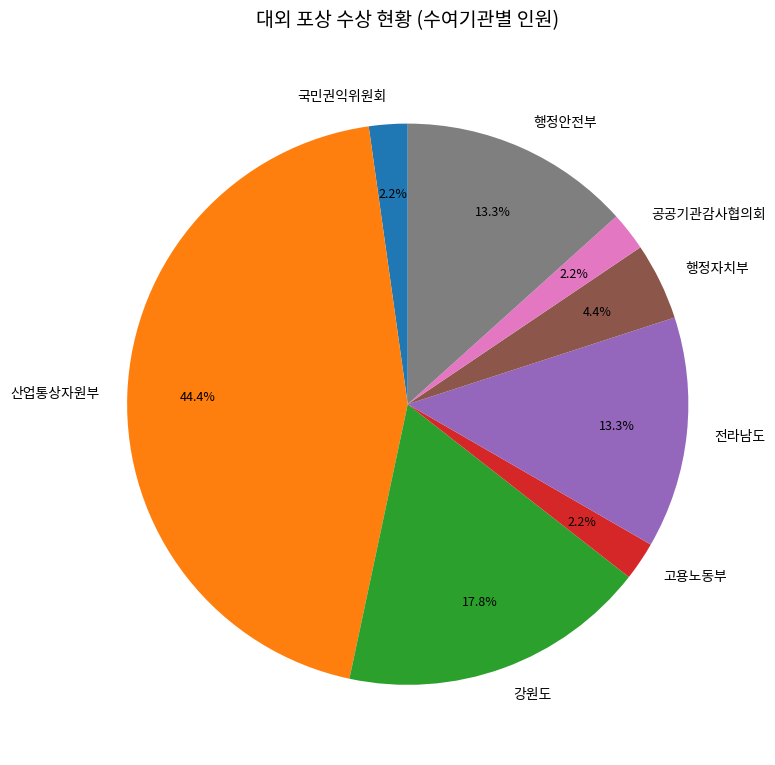

What is the largest slice in the pie chart?

산업통상자원부